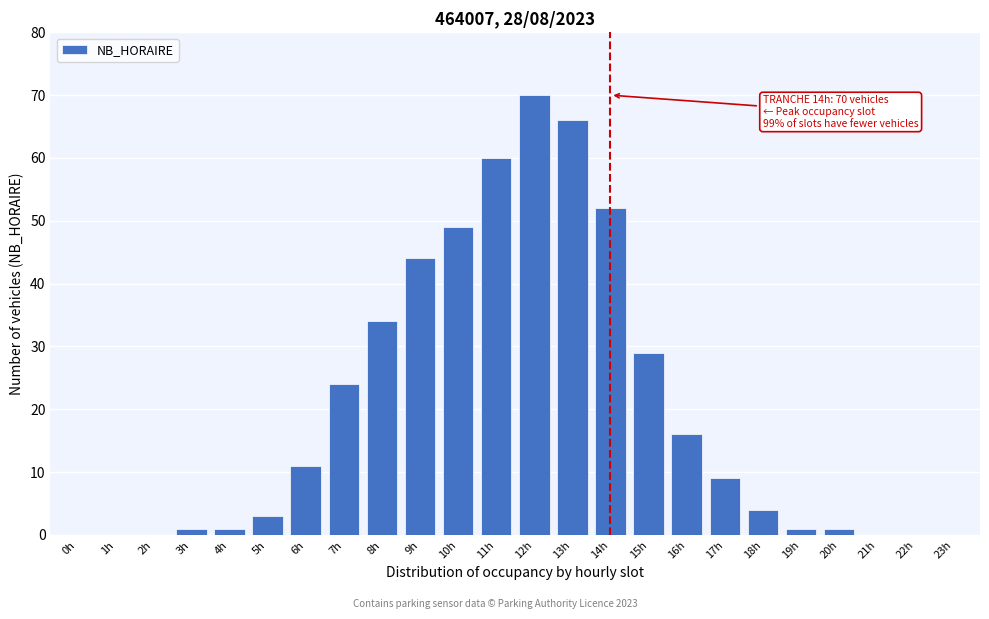

Reading right to left, transcribe all the data shown in this chart.

23h=0	22h=0	21h=0	20h=1	19h=1	18h=4	17h=9	16h=16	15h=29	14h=52	13h=66	12h=70	11h=60	10h=49	9h=44	8h=34	7h=24	6h=11	5h=3	4h=1	3h=1	2h=0	1h=0	0h=0